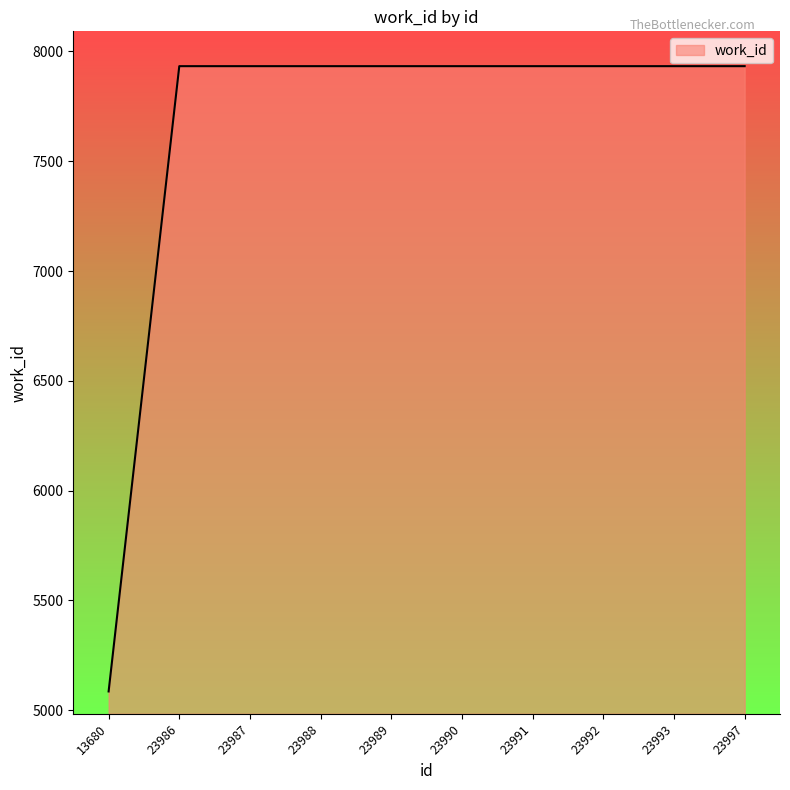

Reading left to right, transcribe all the data shown in this chart.

13680=5085	23986=7933	23987=7933	23988=7933	23989=7933	23990=7933	23991=7933	23992=7933	23993=7933	23997=7933